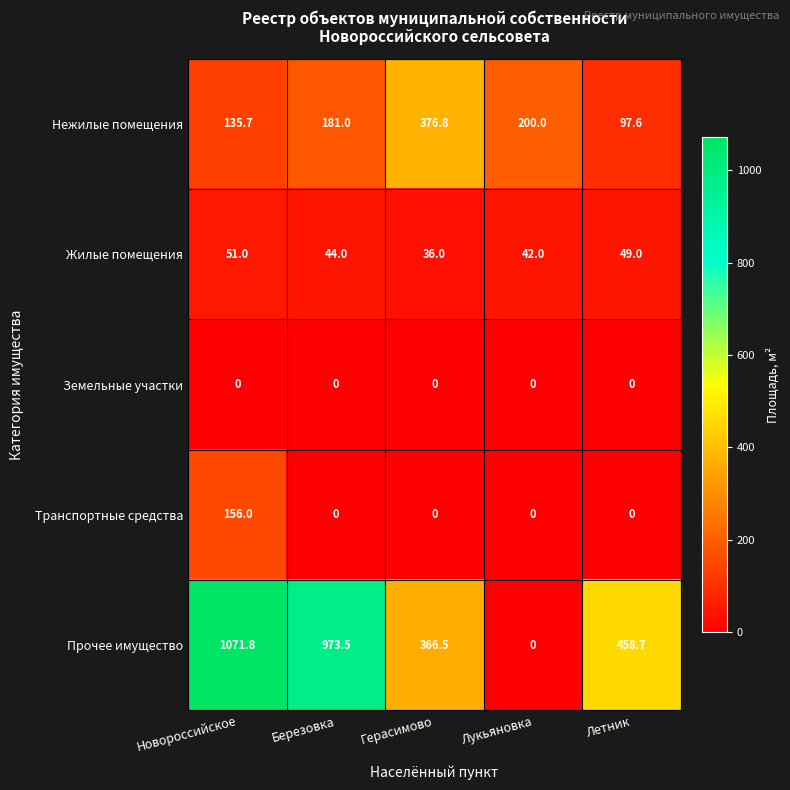

Reading left to right, transcribe all the data shown in this chart.

Нежилые помещения: 135.7	181.0	376.8	200.0	97.6
Жилые помещения: 51.0	44.0	36.0	42.0	49.0
Земельные участки: 0.0	0.0	0.0	0.0	0.0
Транспортные средства: 156.0	0.0	0.0	0.0	0.0
Прочее имущество: 1071.8	973.5	366.5	0.0	458.7